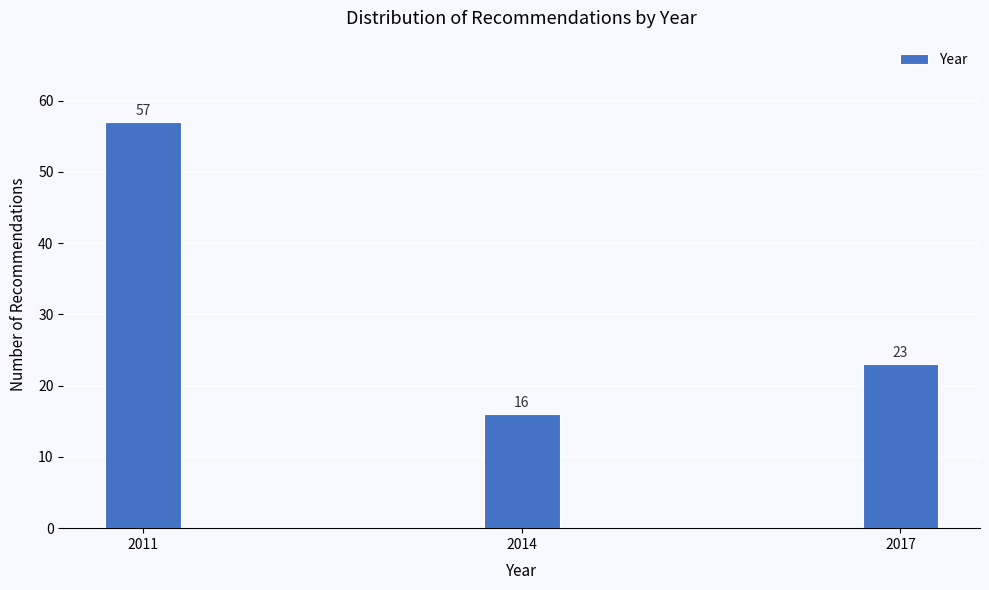

Reading right to left, what are all the values shown in this chart?

2017=23	2014=16	2011=57